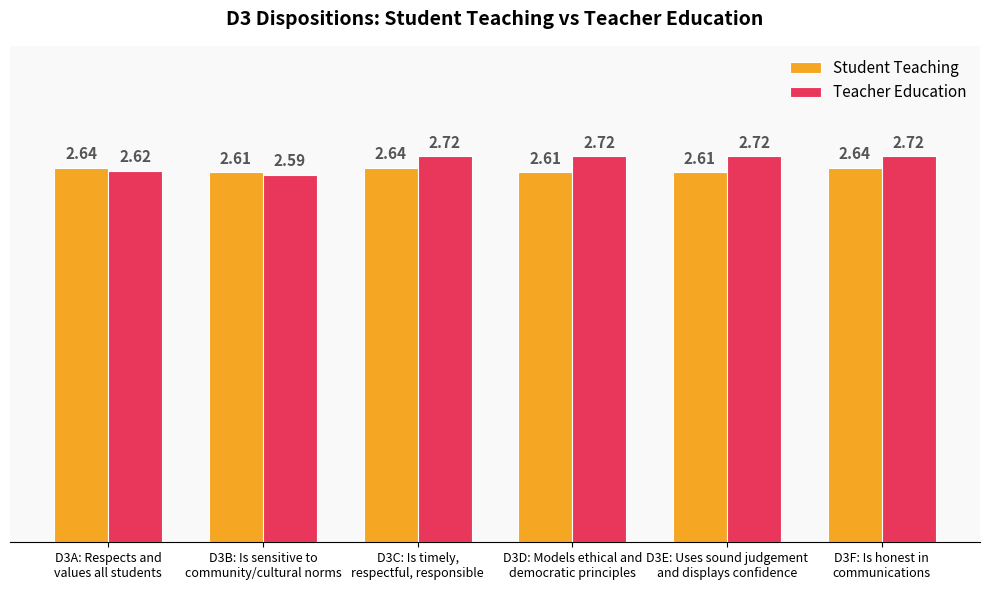

List the series in order of their peak value, highest first.

Teacher Education, Student Teaching